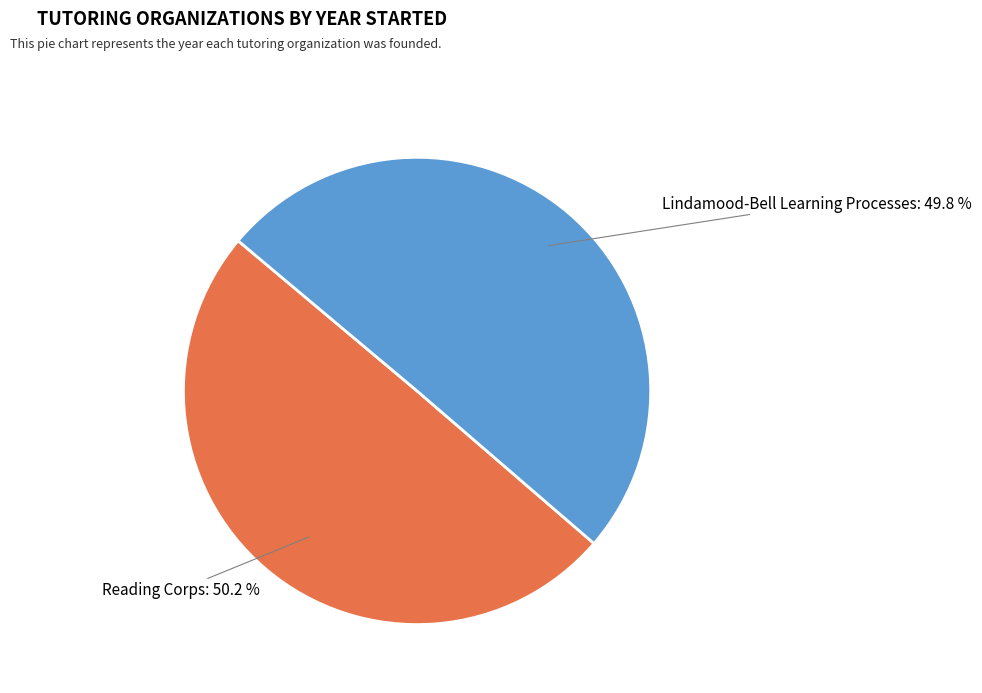

What is the smallest slice in the pie chart?

Lindamood-Bell Learning Processes